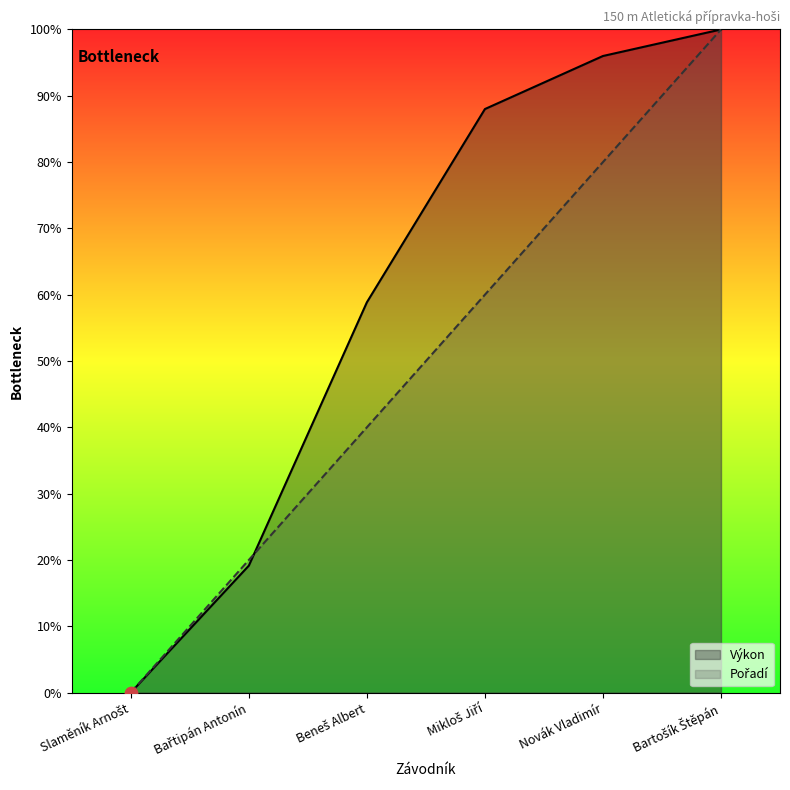

Is the value of Pořadí at Novák Vladimír greater than the value of Výkon at Bartošík Štěpán?

No